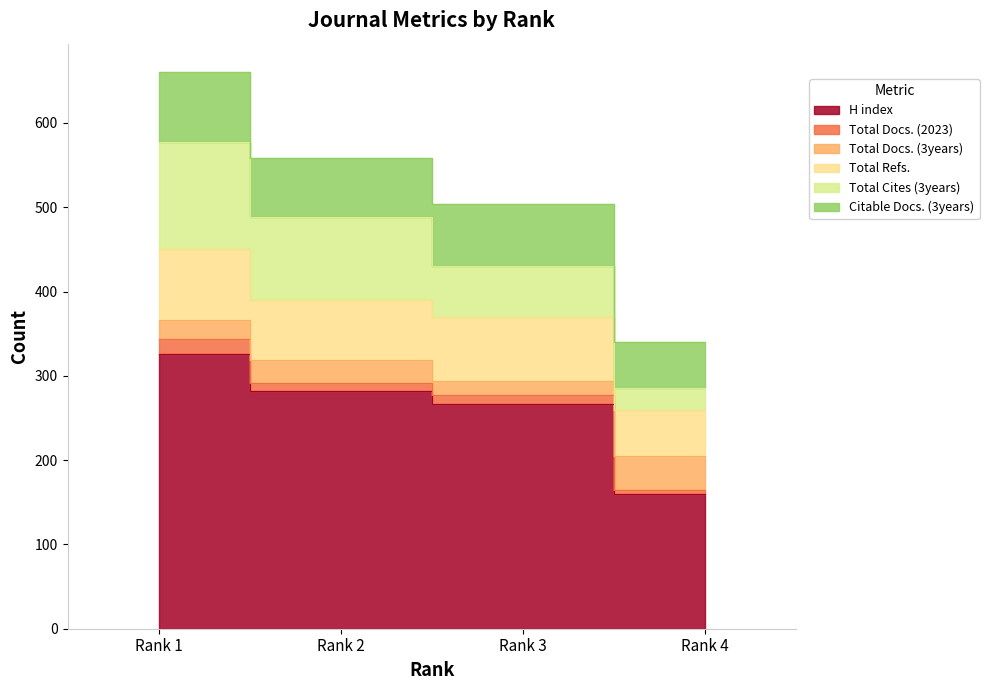

Reading left to right, what are all the values shown in this chart?

H index: 326	282	266	160
Total Docs. (2023): 18	9	11	5
Total Docs. (3years): 22	28	17	40
Total Refs.: 84	71	76	54
Total Cites (3years): 127	99	60	27
Citable Docs. (3years): 84	69	74	54